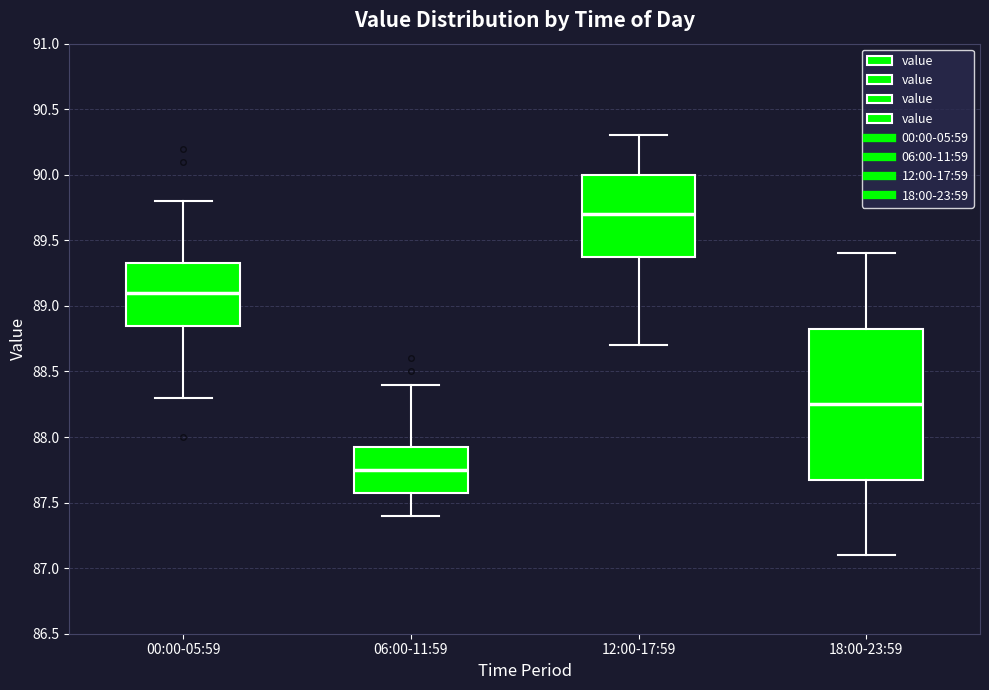

Comparing the boxes themselves (not the whiskers), which one is the tallest?

18:00-23:59